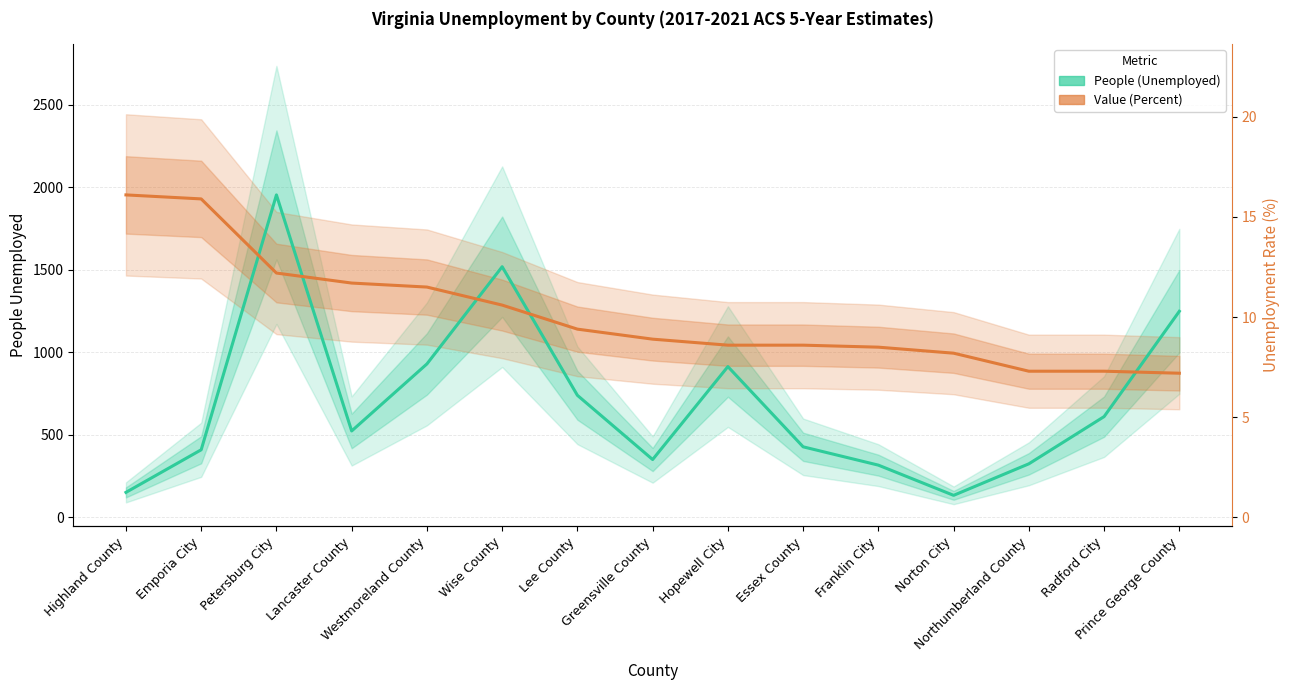

How many values in the People (Unemployed) series are below 524?

7